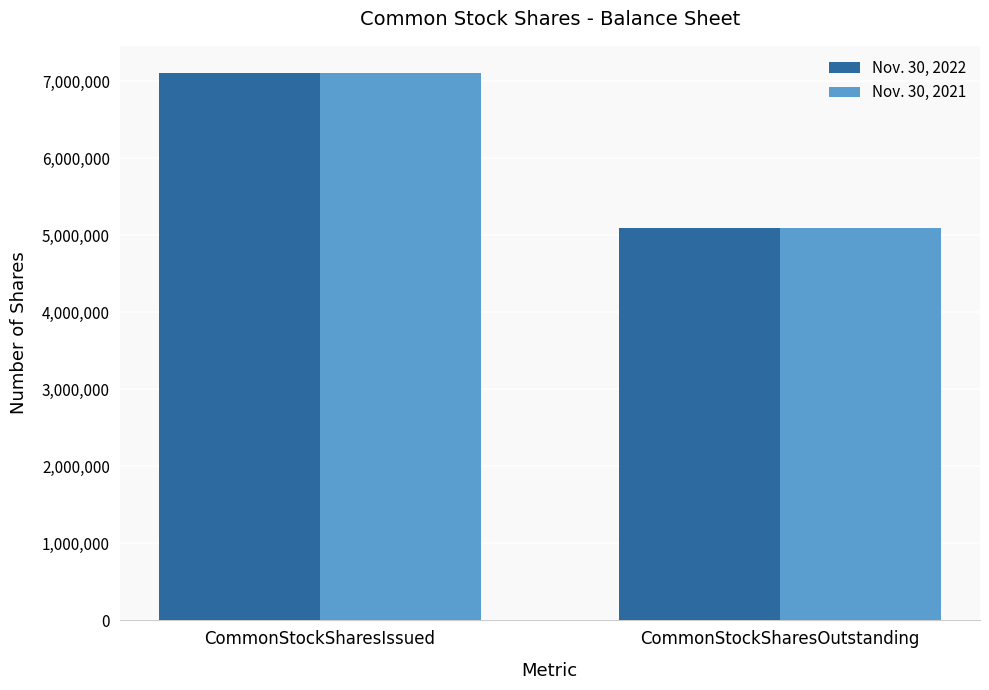

What is the sum of all Nov. 30, 2021 values?

12197380